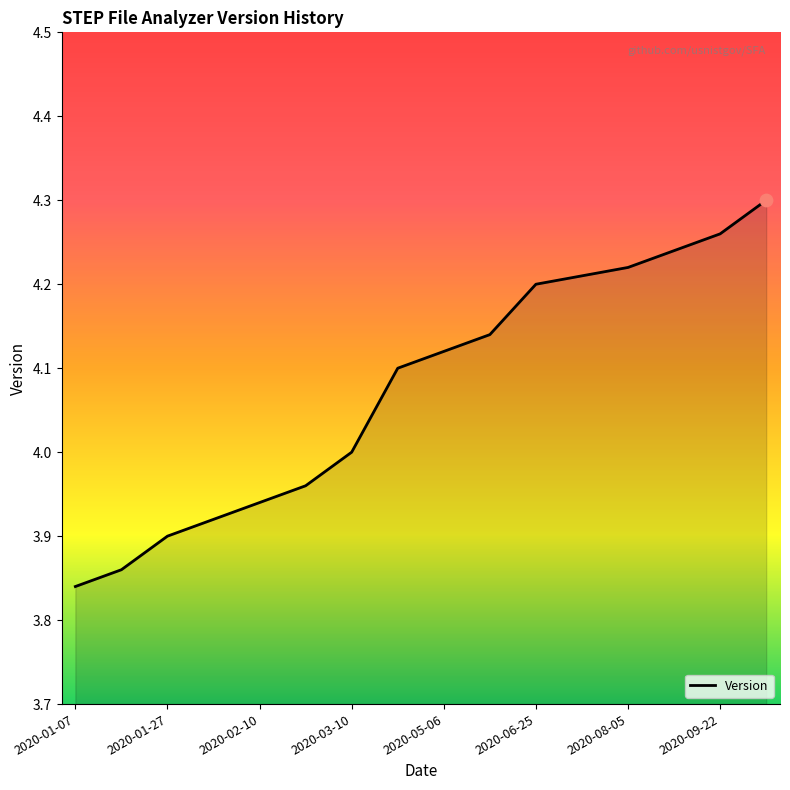

What is the difference between the maximum and minimum values?

0.5